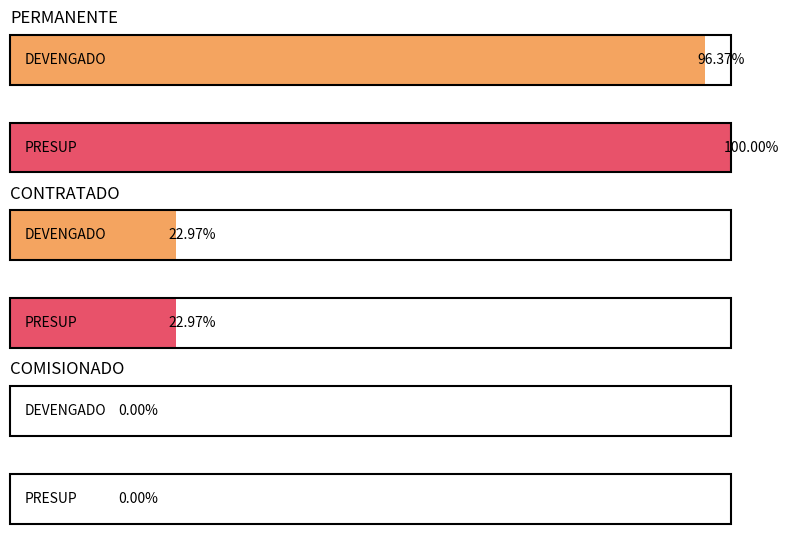

Rank the series at 15 from highest to lowest value.

DEVENGADO, PRESUP